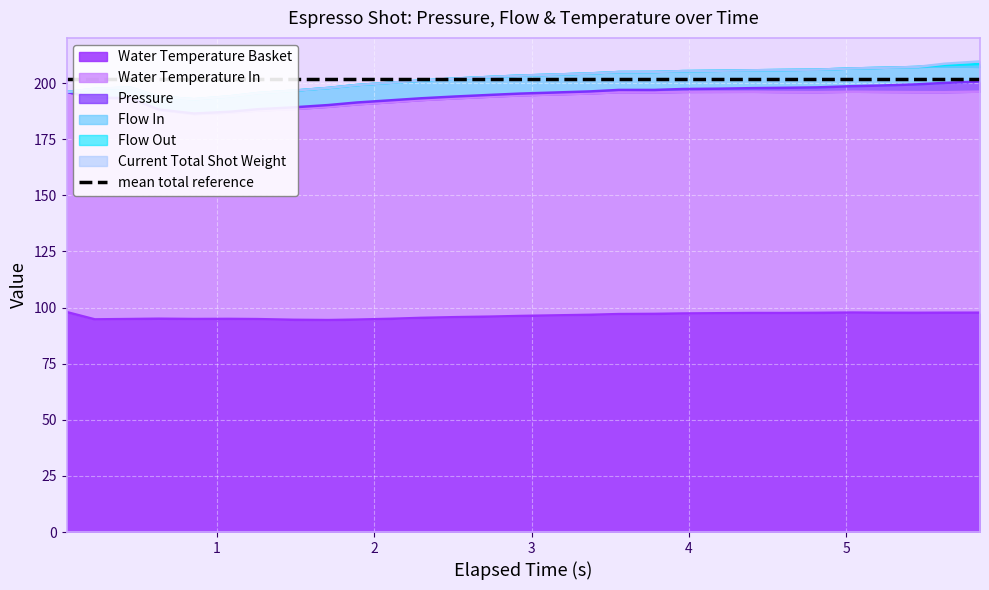

Reading left to right, transcribe all the data shown in this chart.

water_temperature_basket: 0=98.0	1=94.7	2=94.9	3=95.0	4=94.9	5=94.9	6=94.8	7=94.5	8=94.4	9=94.6	10=95.0	11=95.4	12=95.7	13=96.0	14=96.2	15=96.5	16=96.8	17=97.1	18=97.2	19=97.3	20=97.5	21=97.6	22=97.5	23=97.6	24=97.8	25=97.7	26=97.7	27=97.7	28=97.7
water_temperature_in: 0=98.0	1=98.6	2=98.2	3=93.0	4=91.3	5=91.9	6=92.9	7=93.9	8=95.0	9=95.9	10=96.5	11=97.0	12=97.5	13=98.0	14=98.3	15=98.4	16=98.6	17=98.8	18=98.6	19=98.7	20=98.6	21=98.5	22=98.4	23=98.3	24=98.4	25=98.4	26=98.3	27=98.2	28=98.5
pressure: 0=0.0	1=0.2	2=0.2	3=0.2	4=0.3	5=0.4	6=0.6	7=0.8	8=0.8	9=0.8	10=0.9	11=0.8	12=0.8	13=0.8	14=0.8	15=0.8	16=0.9	17=1.0	18=1.2	19=1.3	20=1.4	21=1.6	22=1.9	23=2.1	24=2.5	25=2.9	26=3.5	27=4.1	28=4.5
flow_in: 0=0.0	1=4.0	2=4.7	3=5.7	4=6.3	5=6.8	6=7.2	7=7.4	8=7.6	9=7.8	10=7.8	11=7.9	12=8.0	13=8.0	14=8.0	15=8.0	16=8.0	17=8.0	18=8.0	19=8.0	20=8.0	21=7.9	22=8.0	23=7.9	24=7.9	25=7.9	26=7.7	27=7.3	28=6.5
flow_out: 0=0.0	1=0.0	2=0.0	3=0.0	4=0.0	5=0.0	6=0.0	7=0.0	8=0.0	9=0.0	10=0.0	11=0.0	12=0.0	13=0.0	14=0.0	15=0.0	16=0.0	17=0.0	18=0.0	19=0.0	20=0.0	21=0.0	22=0.0	23=0.0	24=0.0	25=0.0	26=0.0	27=0.6	28=1.2
current_total_shot_weight: 0=0.0	1=0.0	2=0.0	3=0.0	4=0.0	5=0.0	6=0.0	7=0.0	8=0.0	9=0.0	10=0.0	11=0.0	12=0.0	13=0.0	14=0.0	15=0.0	16=0.0	17=0.0	18=0.0	19=0.0	20=0.0	21=0.0	22=0.0	23=0.0	24=0.0	25=0.0	26=0.0	27=0.6	28=1.2